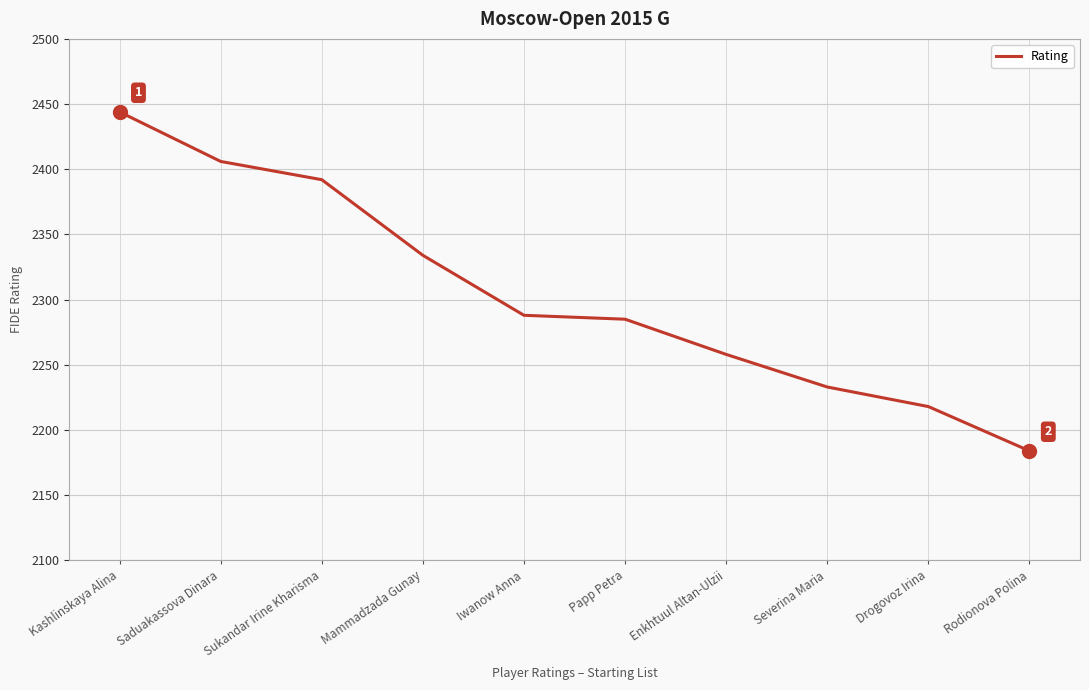

What is the greatest value displayed?

2444